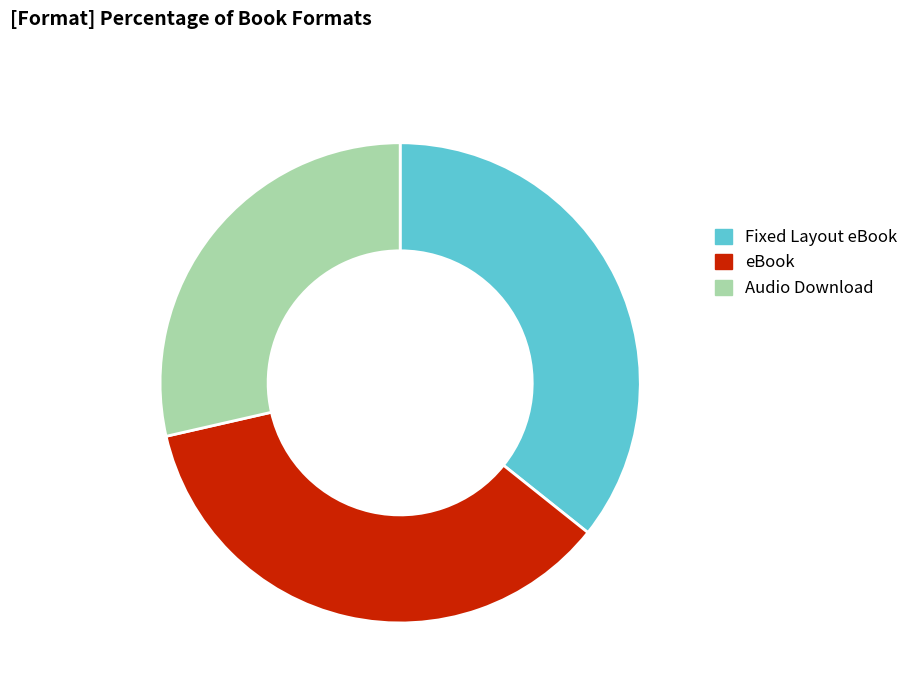

What is the ratio of the value at Fixed Layout eBook to the value at eBook?

1.0